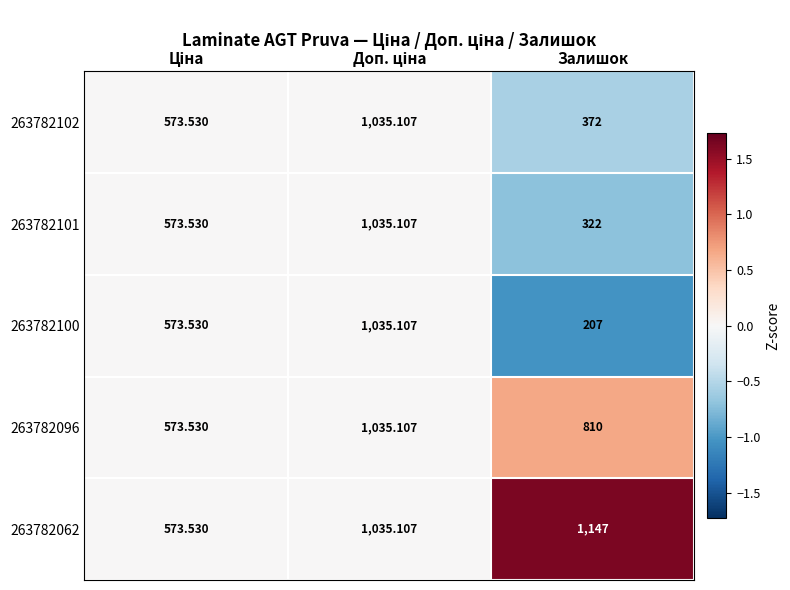

Which category has the lowest value across all series?

Залишок